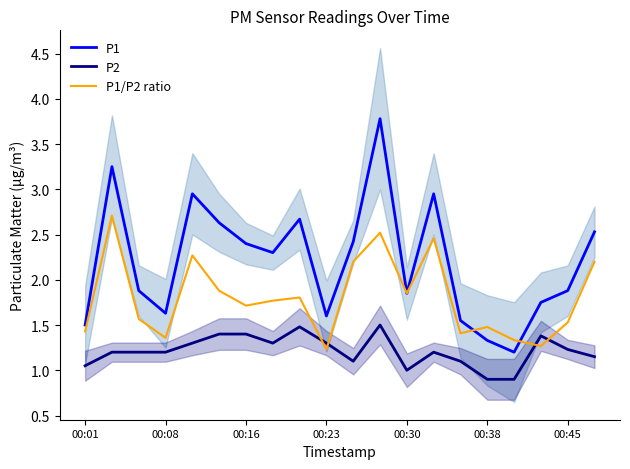

What is the smallest value displayed?

0.9